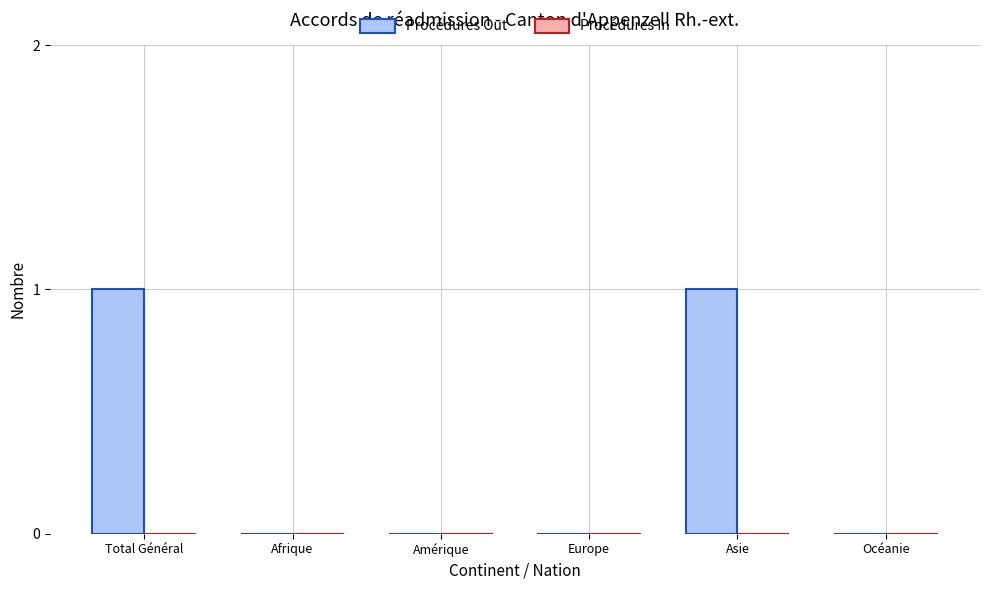

How many distinct data groups are displayed?

1